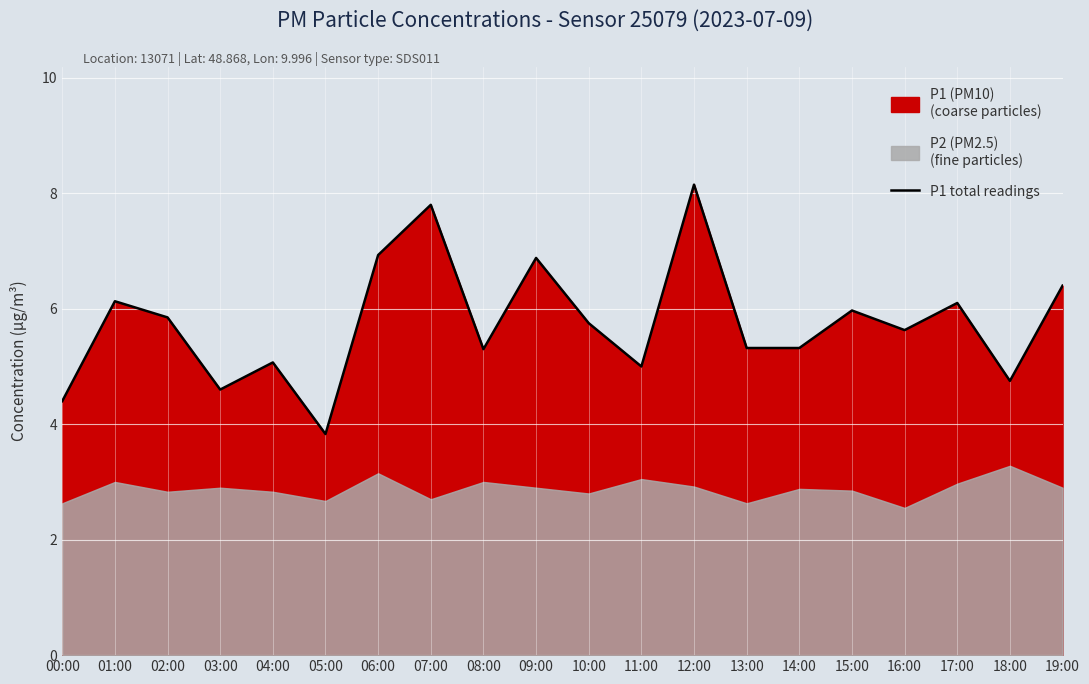

Reading right to left, list all the values displayed in this chart.

19:00=6.4	18:00=4.8	17:00=6.1	16:00=5.6	15:00=6.0	14:00=5.3	13:00=5.3	12:00=8.2	11:00=5.0	10:00=5.8	09:00=6.9	08:00=5.3	07:00=7.8	06:00=6.9	05:00=3.8	04:00=5.1	03:00=4.6	02:00=5.8	01:00=6.1	00:00=4.4